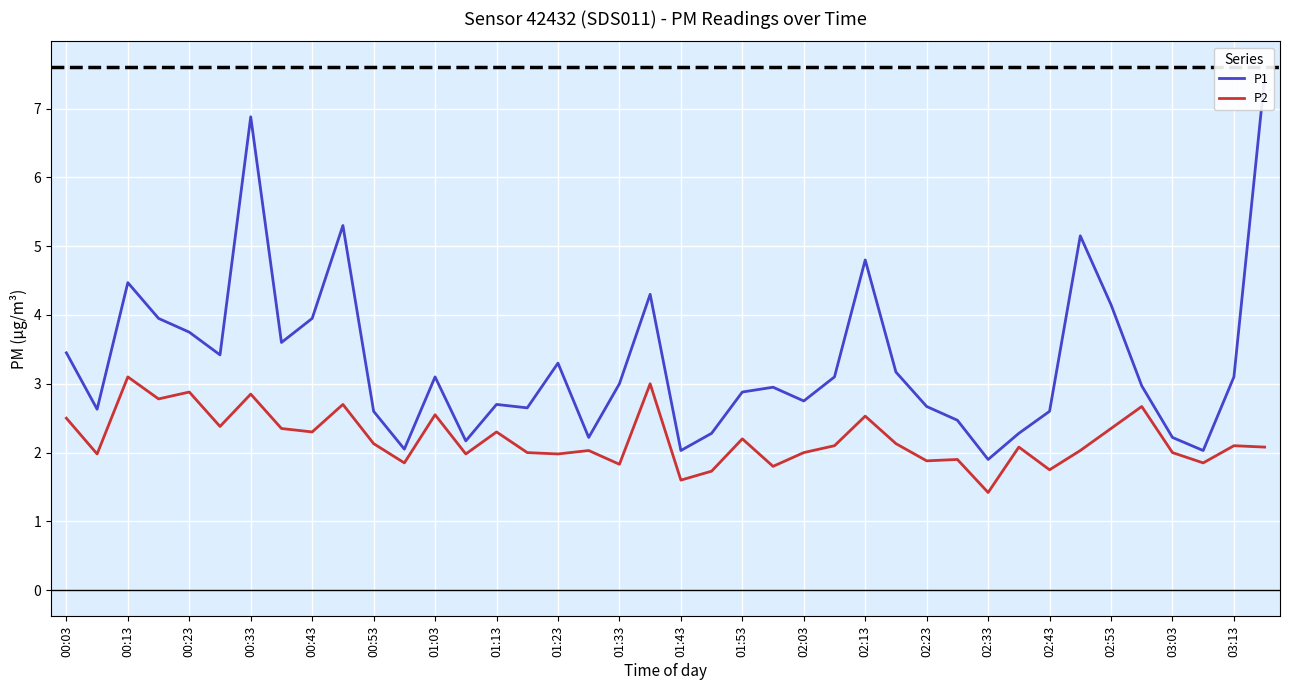

True or false: P2 has a value of 2.4 at 02:53.

True